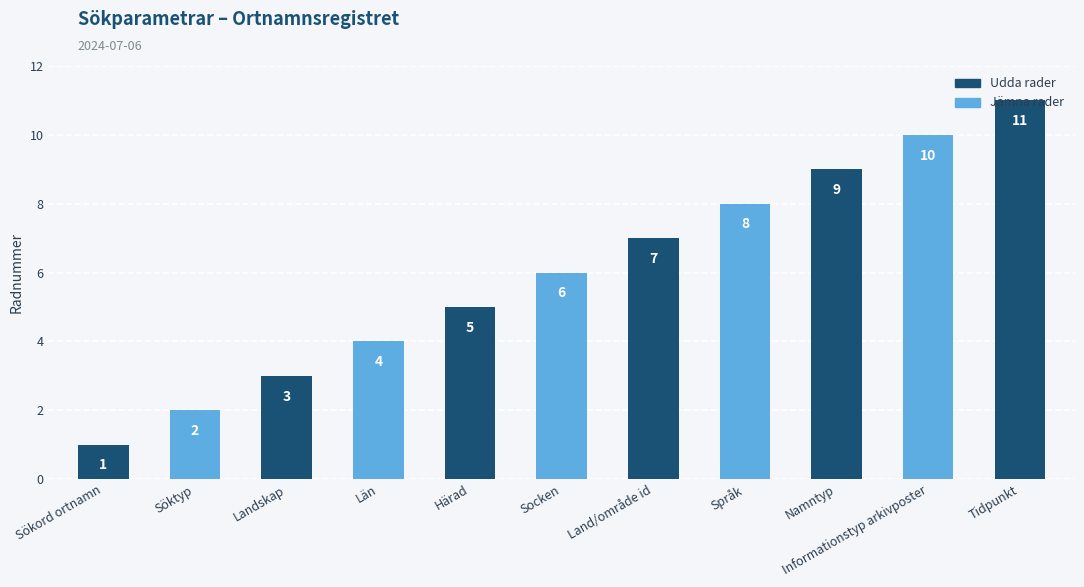

What is the average value?

6